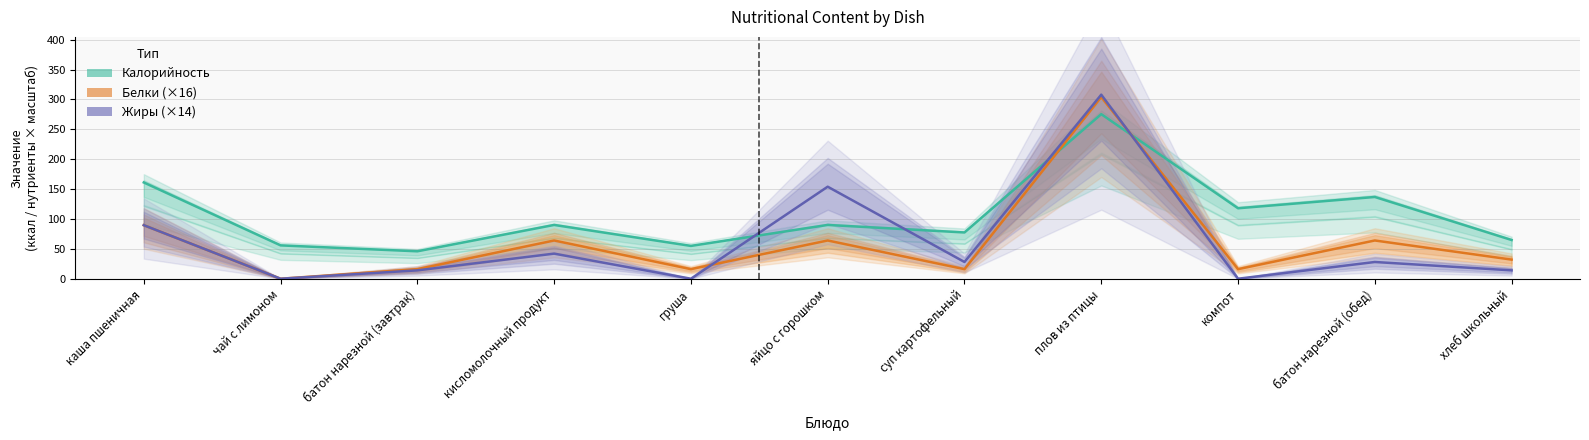

Between чай с лимоном and яйцо с горошком, which series saw the biggest shift?

Жиры (центр)